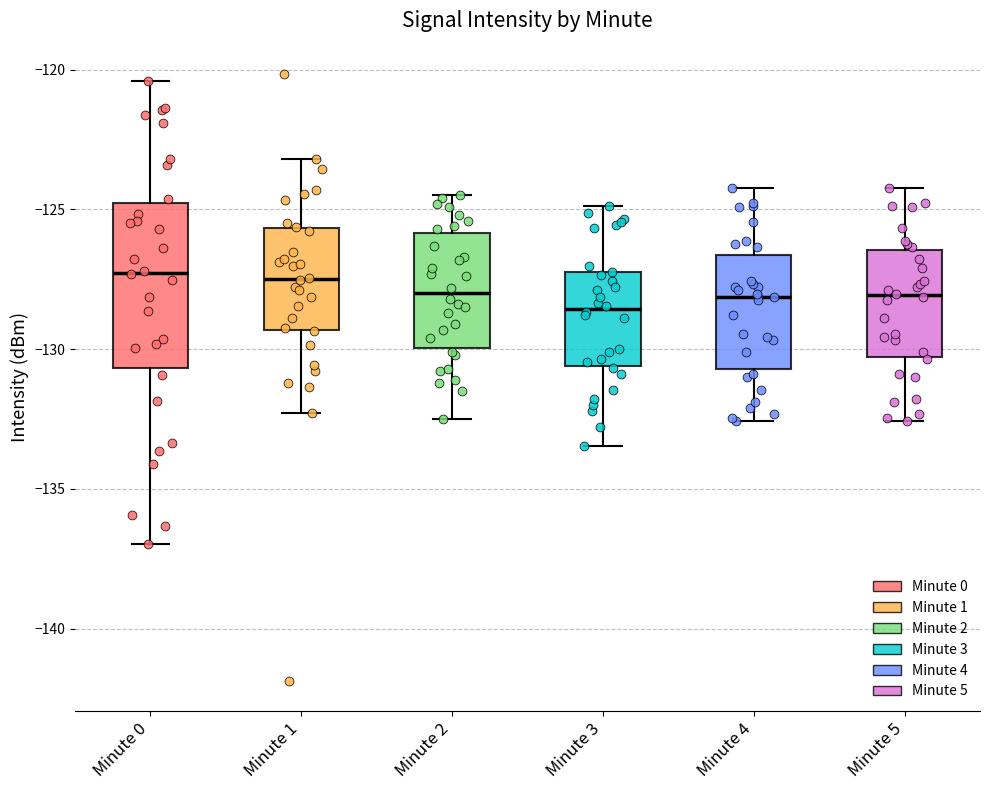

Reading left to right, read every box against the y-axis: the position of its median line, the range the box covers, and the ends of its whiskers. The values are not printed on the chart, so give them approximately, as read against the axis.

Minute 0: median -127.5, box -130.5 to -125.0, whiskers -137.0 to -120.5
Minute 1: median -127.5, box -129.5 to -125.5, whiskers -132.5 to -123.0
Minute 2: median -128.0, box -130.0 to -126.0, whiskers -132.5 to -124.5
Minute 3: median -128.5, box -130.5 to -127.5, whiskers -133.5 to -125.0
Minute 4: median -128.0, box -130.5 to -126.5, whiskers -132.5 to -124.0
Minute 5: median -128.0, box -130.5 to -126.5, whiskers -132.5 to -124.0